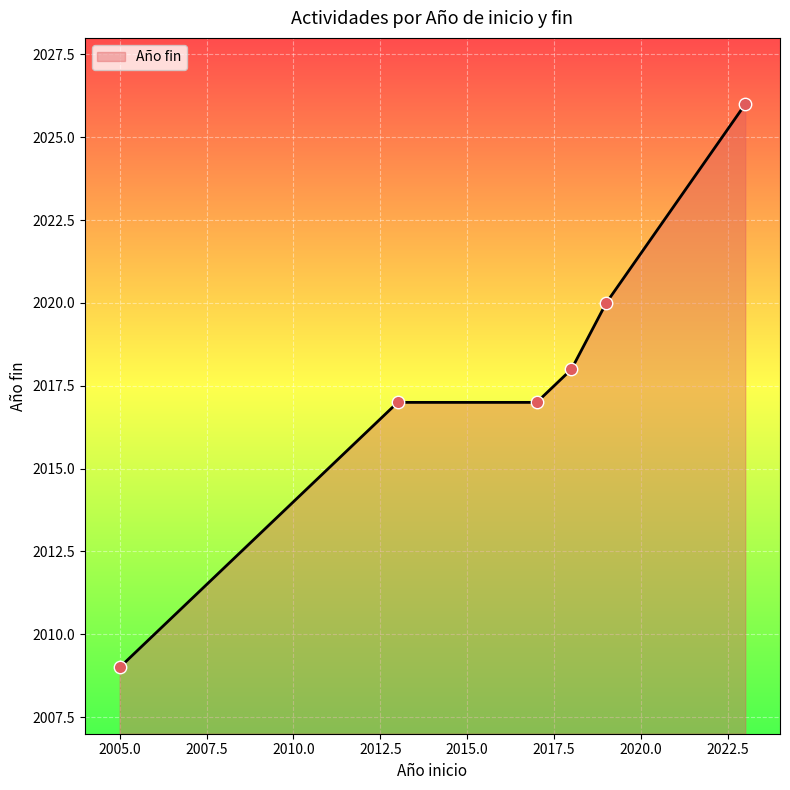

What is the difference between the maximum and minimum values?

17